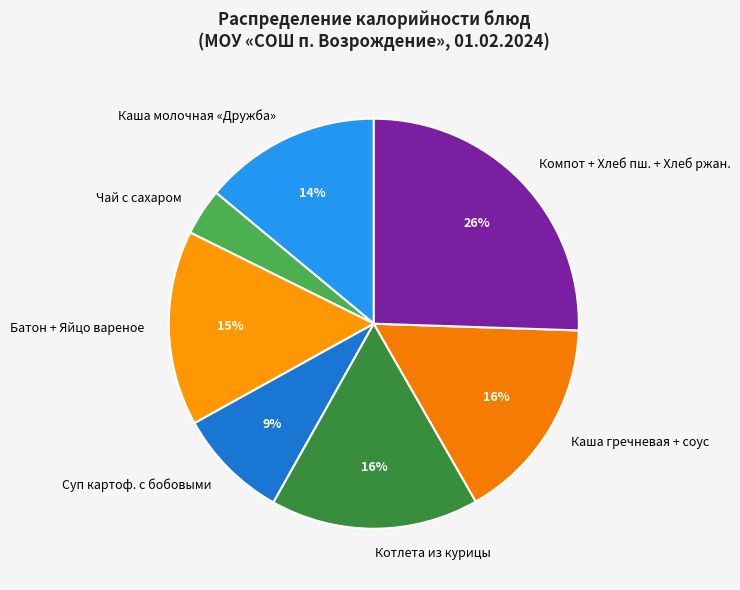

To the nearest percent, what is the difference between the Каша гречневая + соус and Батон + Яйцо вареное slice percentages?

1%